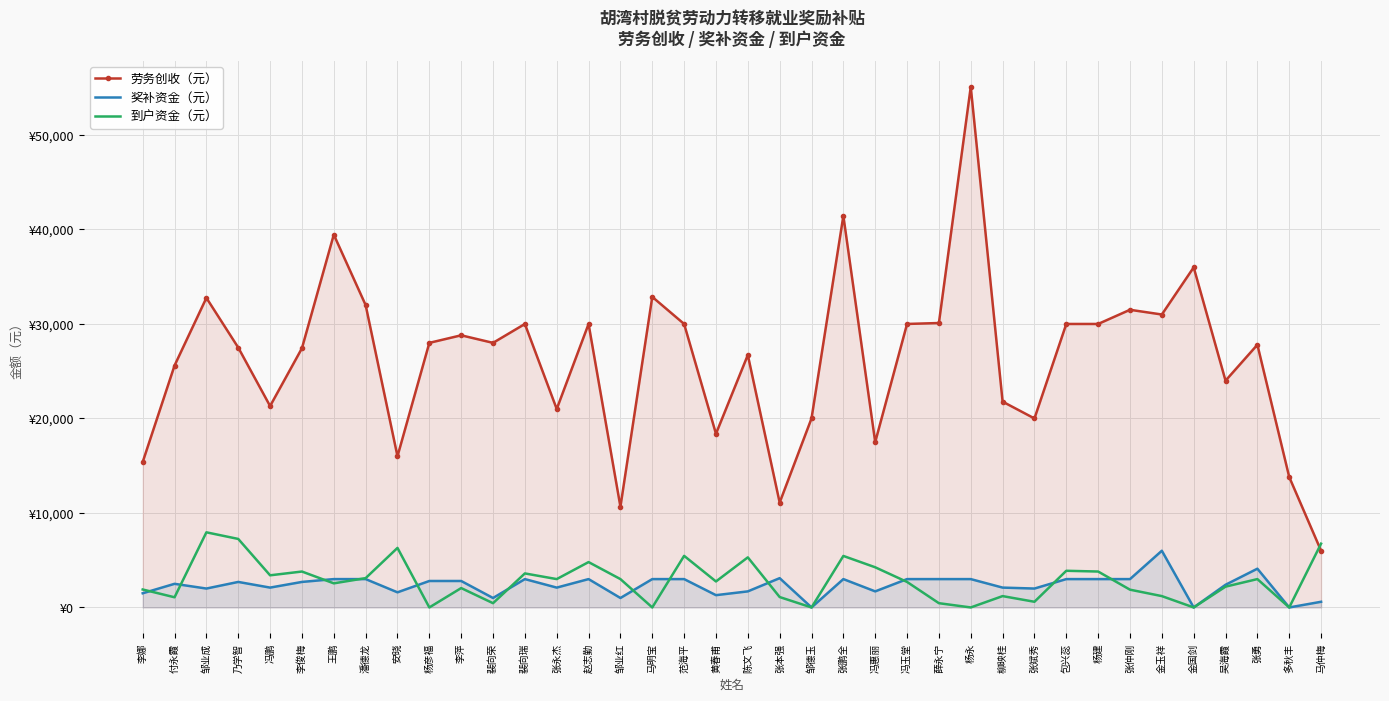

What are all the series names shown in the legend?

劳务创收（元）, 奖补资金（元）, 到户资金（元）